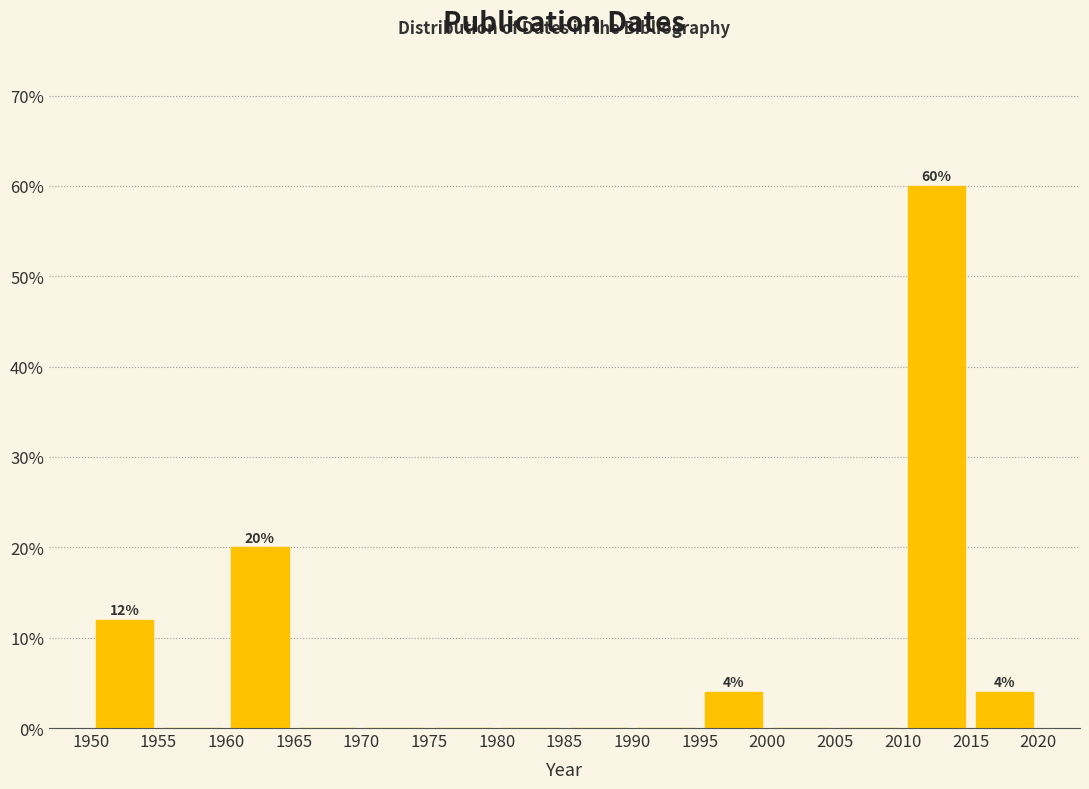

Over which range of the x-axis is the bar tallest?

2010 to 2015